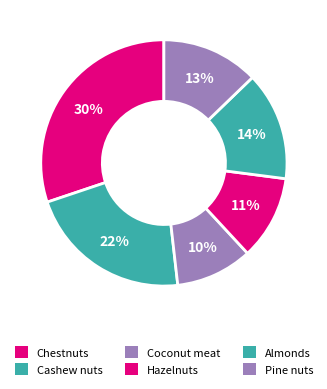

Does any single category account for the majority?

No